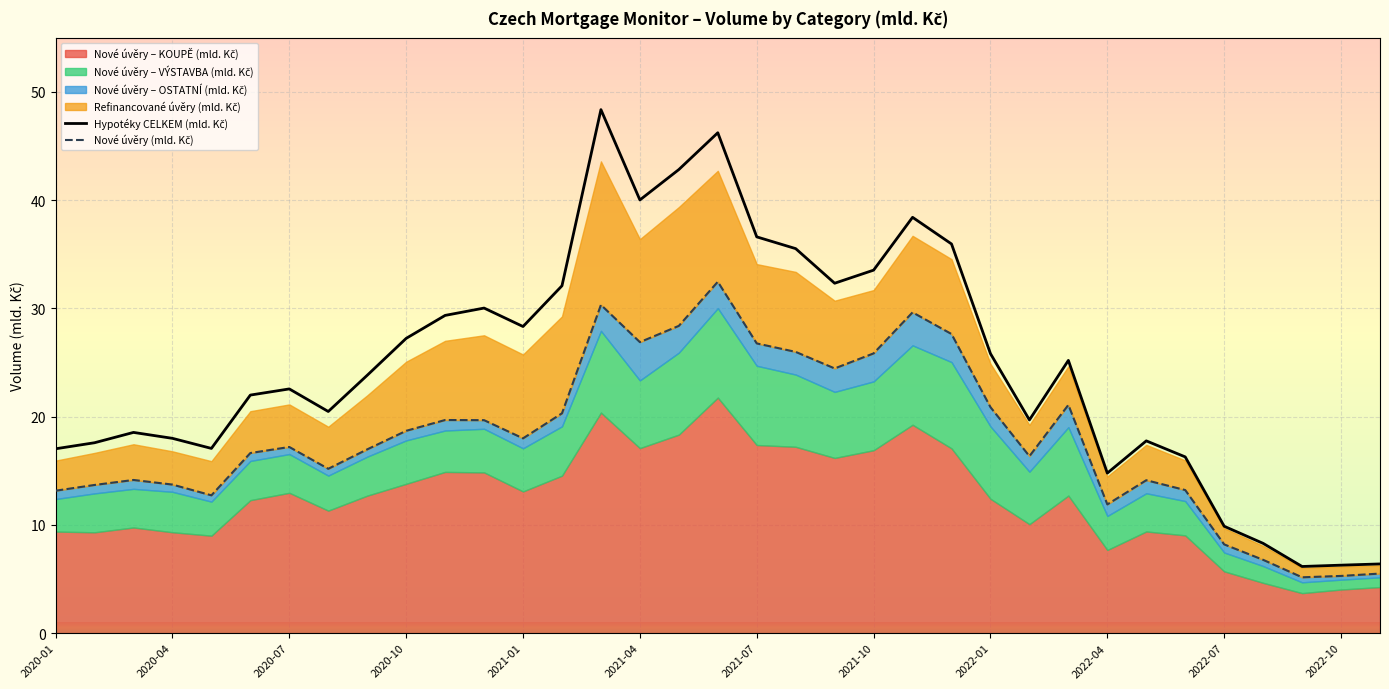

Rank the categories by Nové úvěry – KOUPĚ (mld. Kč) value from highest to lowest.

2021-06, 2021-03, 2021-11, 2021-05, 2021-07, 2021-08, 2021-04, 2021-12, 2021-10, 2021-09, 2020-11, 2020-12, 2021-02, 2020-10, 2021-01, 2020-07, 2022-03, 2020-09, 2022-01, 2020-06, 2020-08, 2022-02, 2020-03, 2022-05, 2020-01, 2020-04, 2020-02, 2022-06, 2020-05, 2022-04, 2022-07, 2022-08, 2022-11, 2022-10, 2022-09